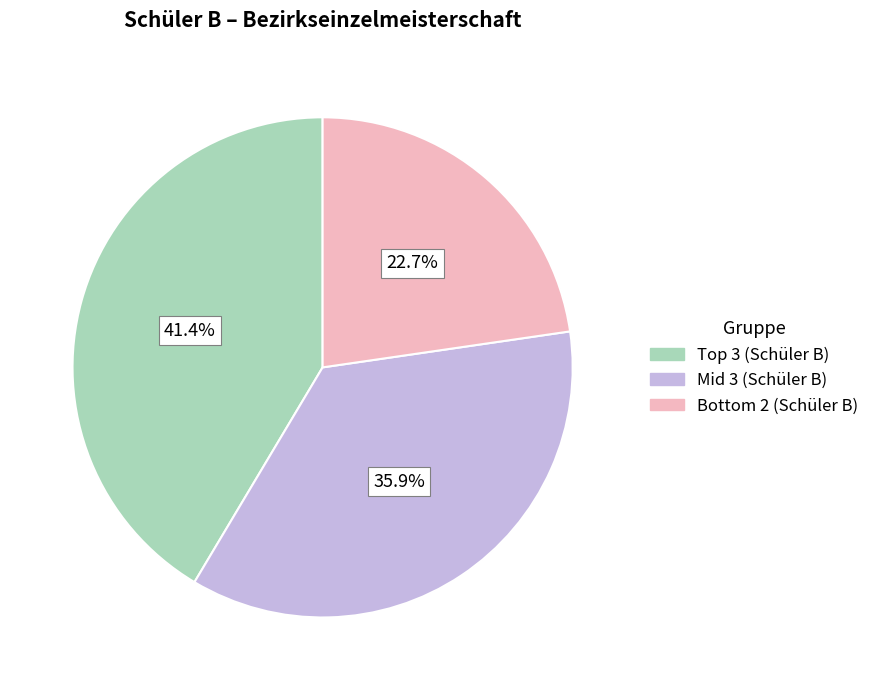

Is there a majority slice in this chart?

No